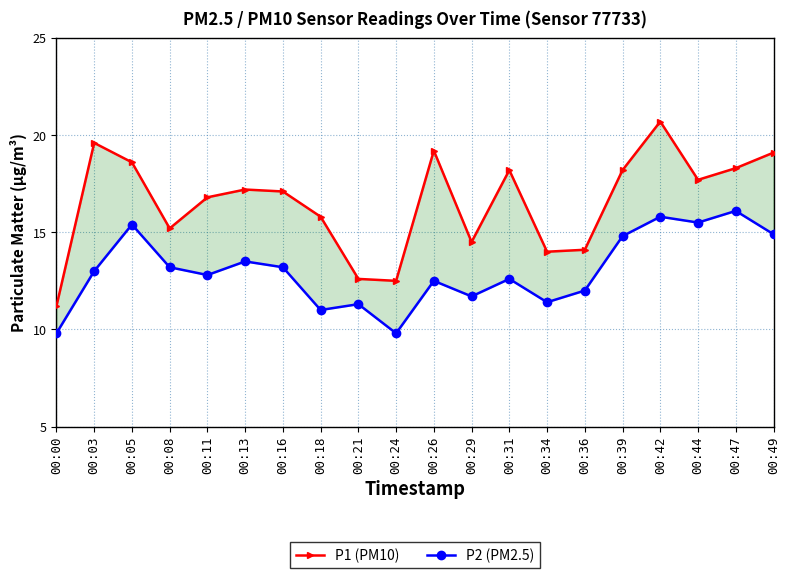

What is the value of the P1 (PM10) point at the 6th from the left?

17.2